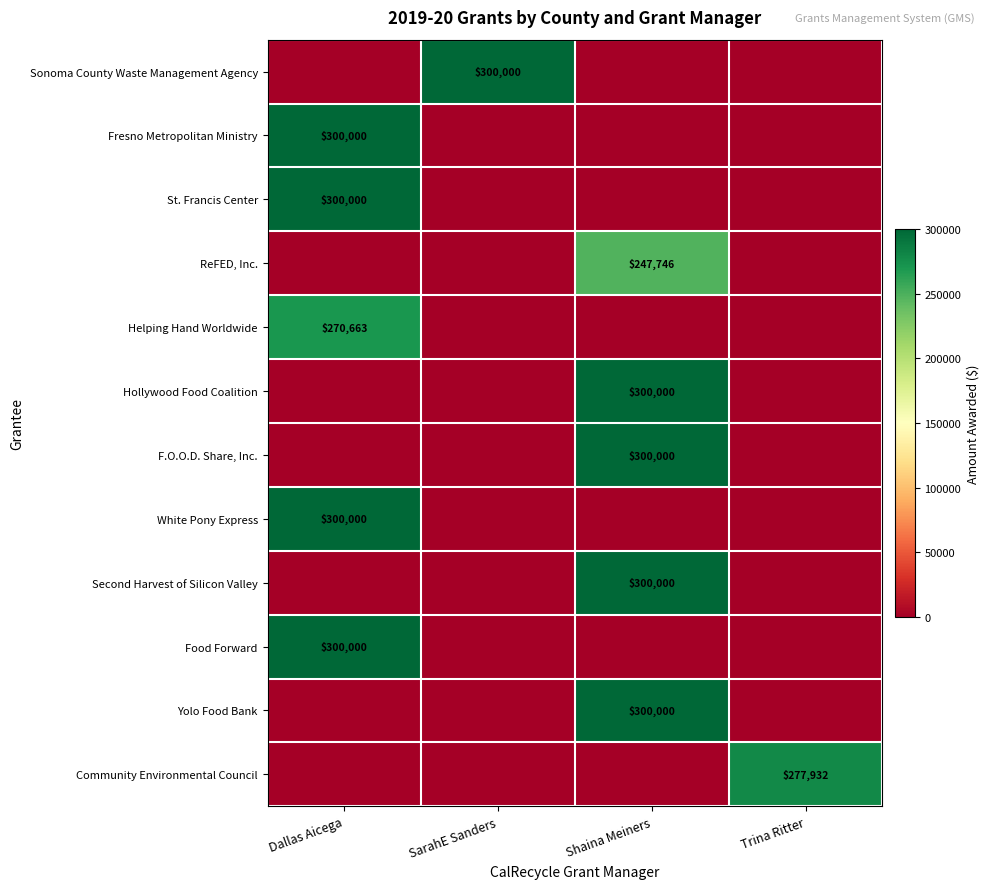

At which category does the chart reach its peak across all series?

SarahE Sanders